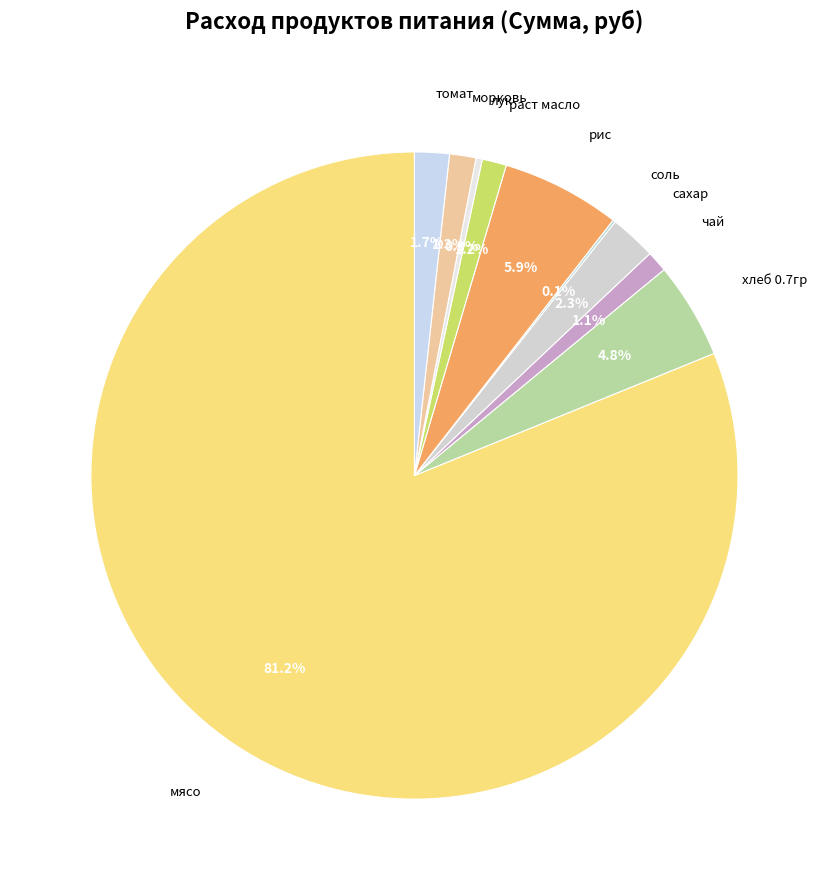

What is the largest slice in the pie chart?

мясо